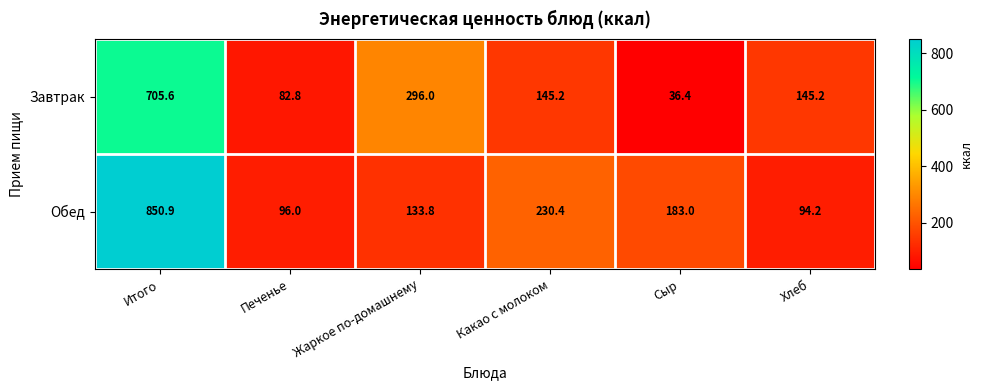

Reading left to right, list all the values displayed in this chart.

Завтрак: Итого=705.6	Печенье=82.8	Жаркое по-домашнему=296.0	Какао с молоком=145.2	Сыр=36.4	Хлеб=145.2
Обед: Итого=850.9	Печенье=96.0	Жаркое по-домашнему=133.8	Какао с молоком=230.4	Сыр=183.0	Хлеб=94.2